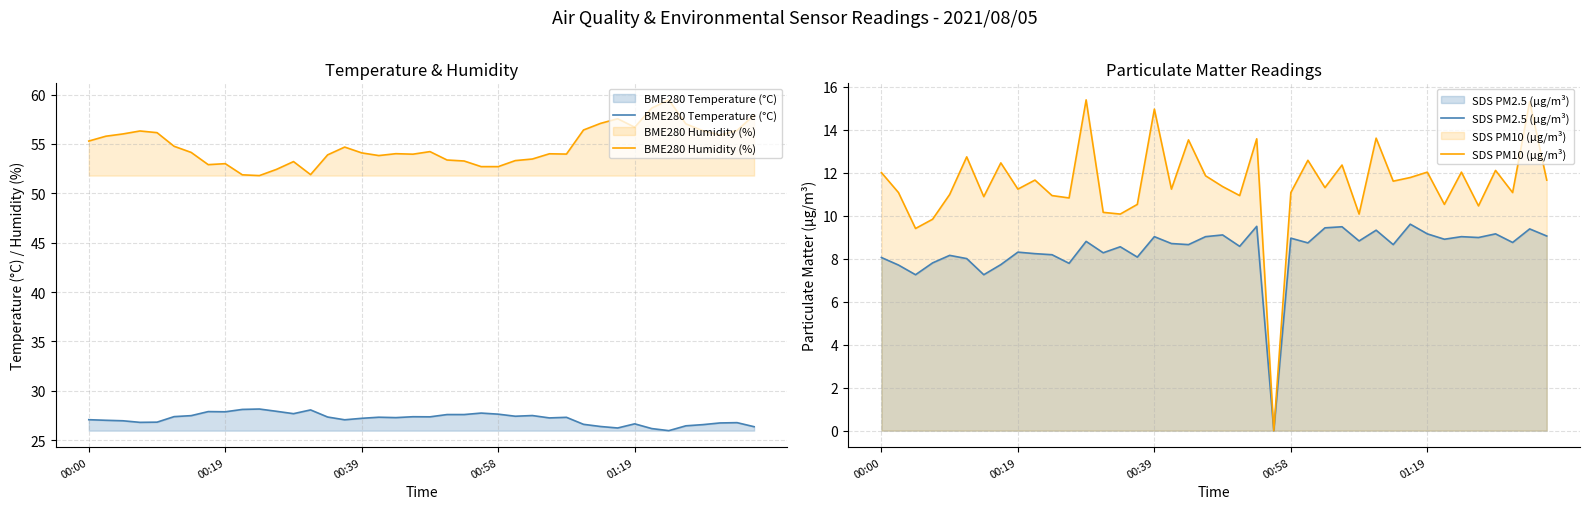

Where is the first local minimum for BME280 Humidity (%)?

7